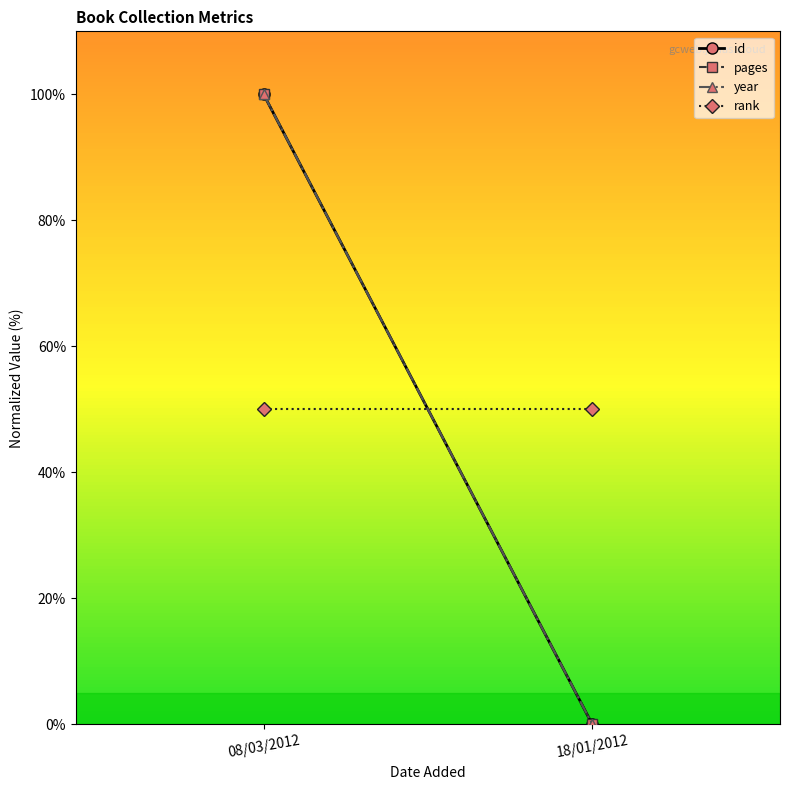

At which category is the sum across all series the highest?

08/03/2012